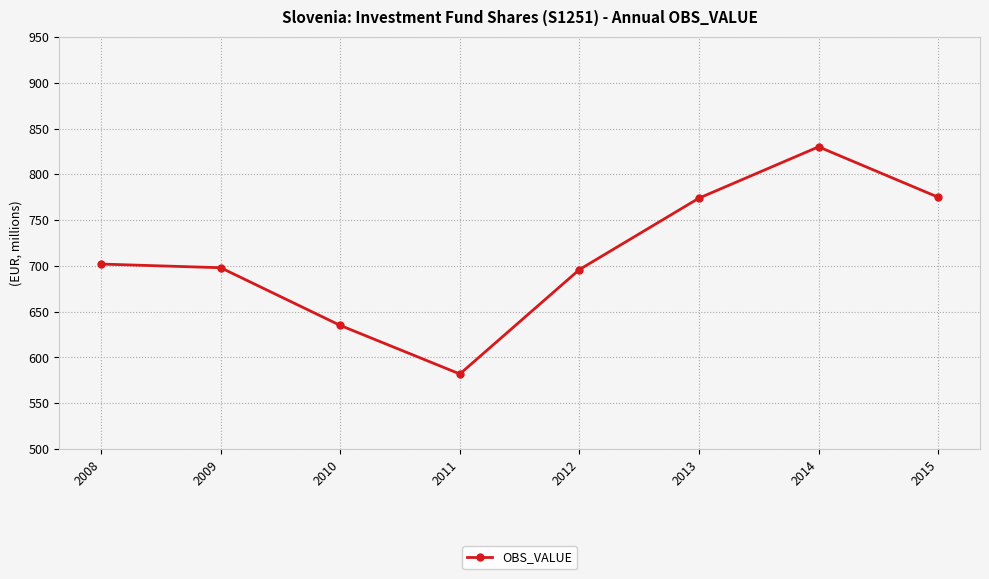

At which category does the data reach its first local valley?

2011